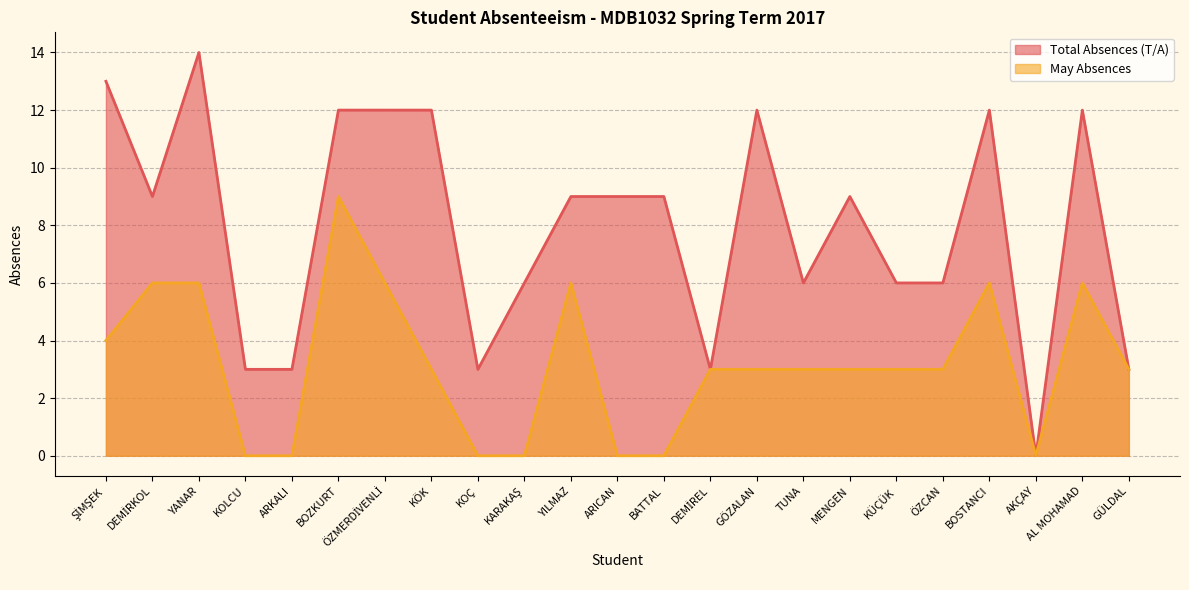

What value does the May Absences series have at KÖK?

3